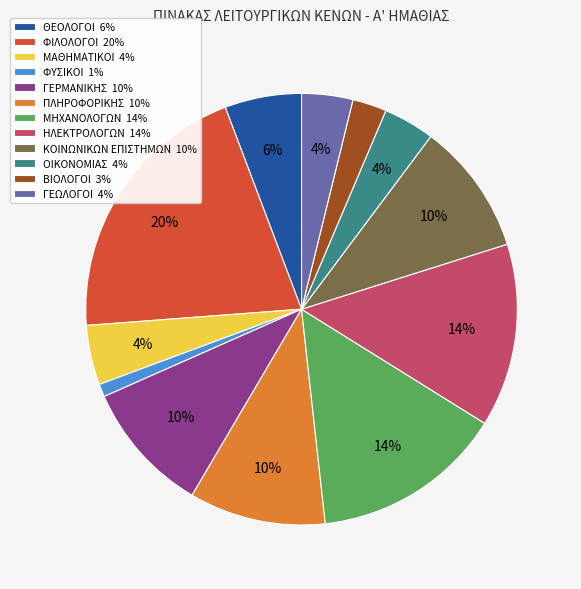

Do ΠΛΗΡΟΦΟΡΙΚΗΣ 10% and ΟΙΚΟΝΟΜΙΑΣ 4% together represent more than half of the pie?

No